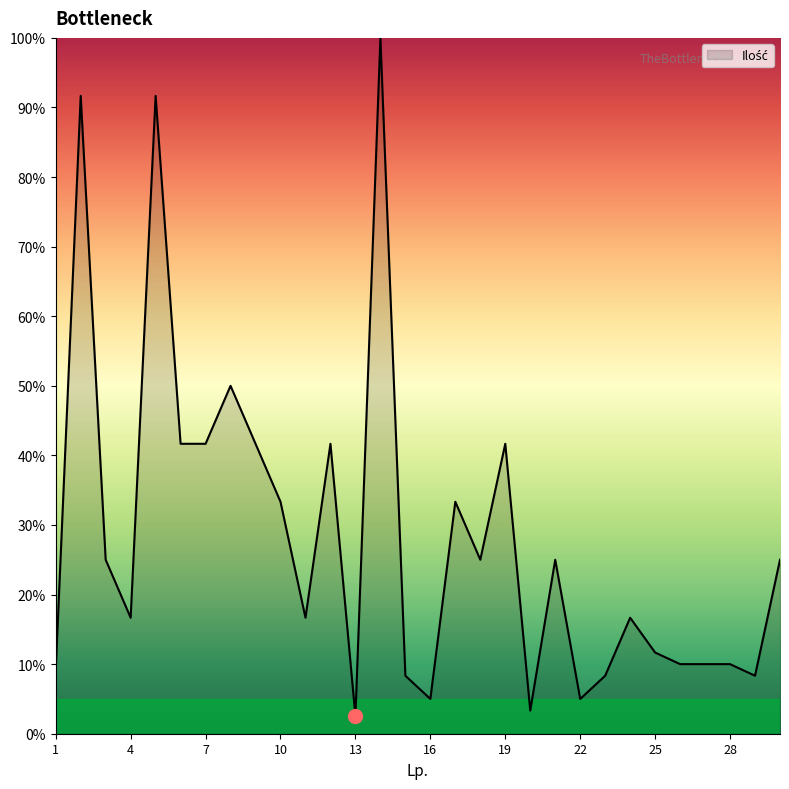

What is the difference between the maximum and minimum values?

97.5